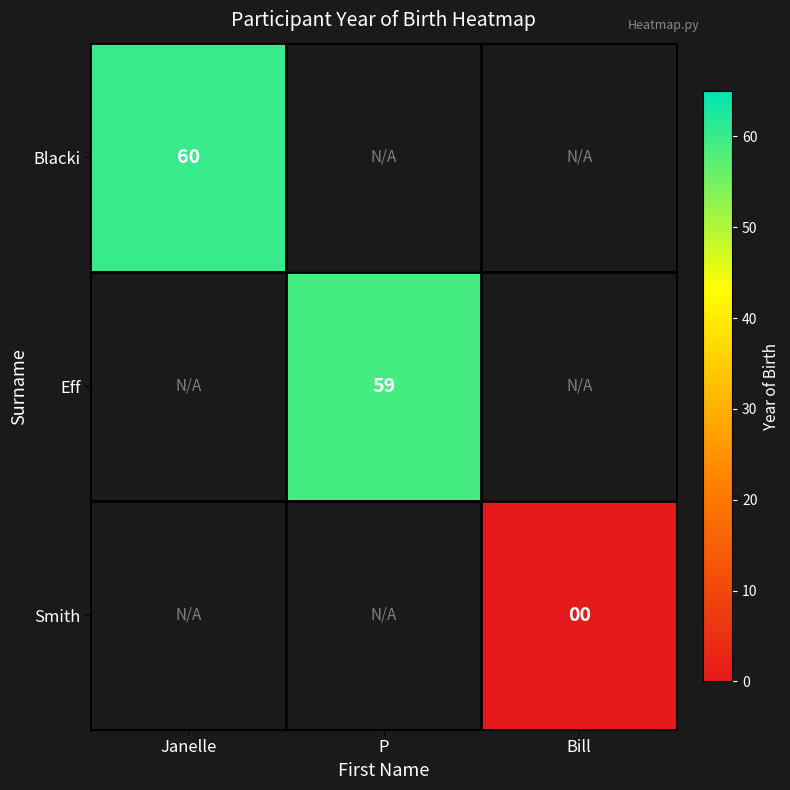

Which label corresponds to the largest value in the chart?

Janelle